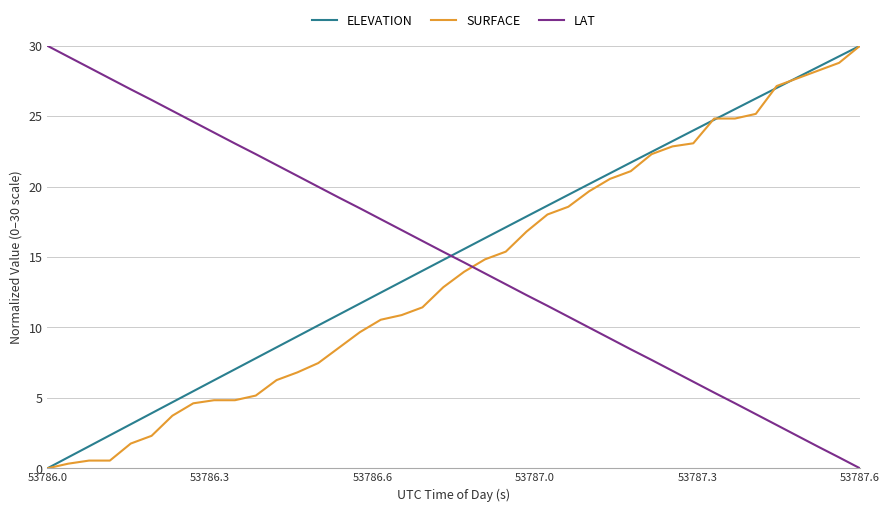

Does the chart display data point markers on the line(s)?

No